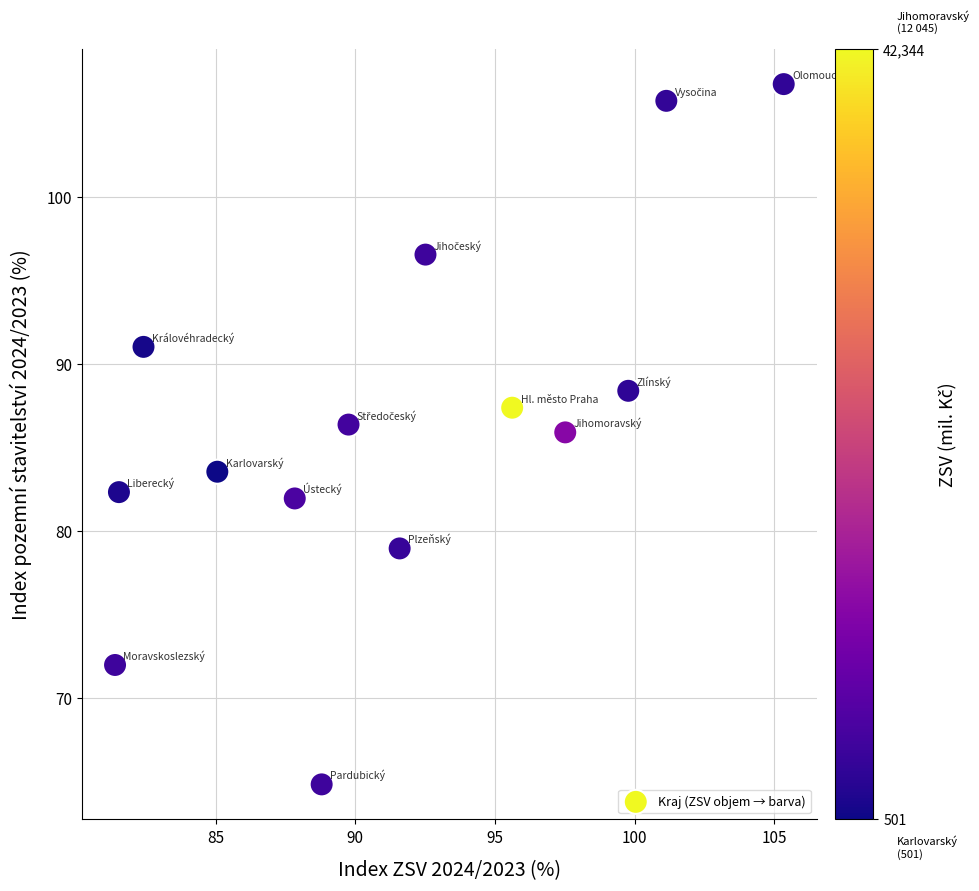

What Y value in the scatter plot is closest to 85?

85.9